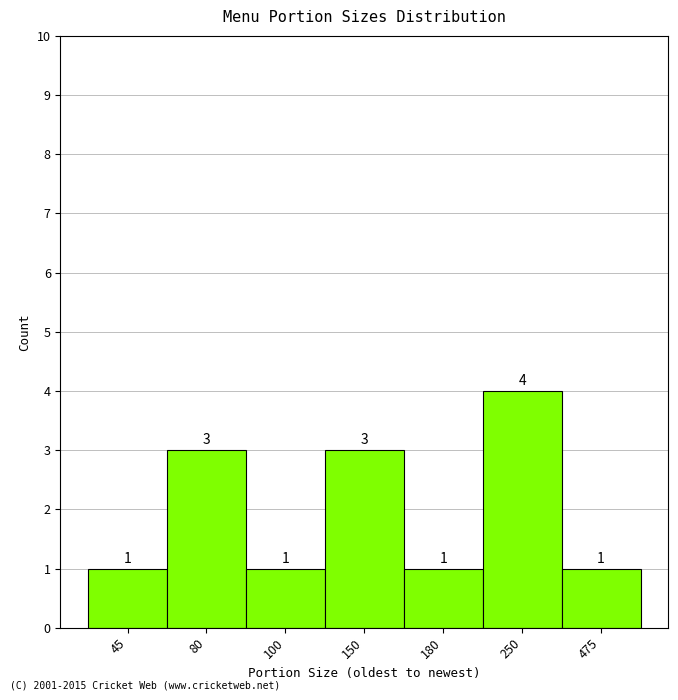

Reading left to right, list all the values displayed in this chart.

1	3	1	3	1	4	1